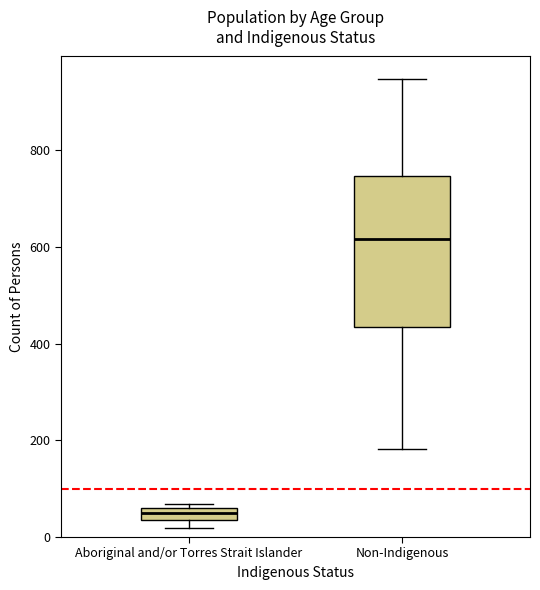

Where is the lower edge of the box for Aboriginal and/or Torres Strait Islander on the y-axis? The values are not printed on the chart, so give them approximately, as read against the axis.

40